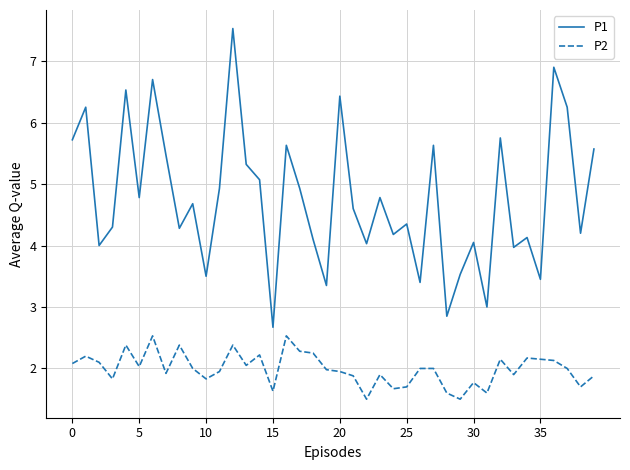

Which series has the largest total across all categories?

P1